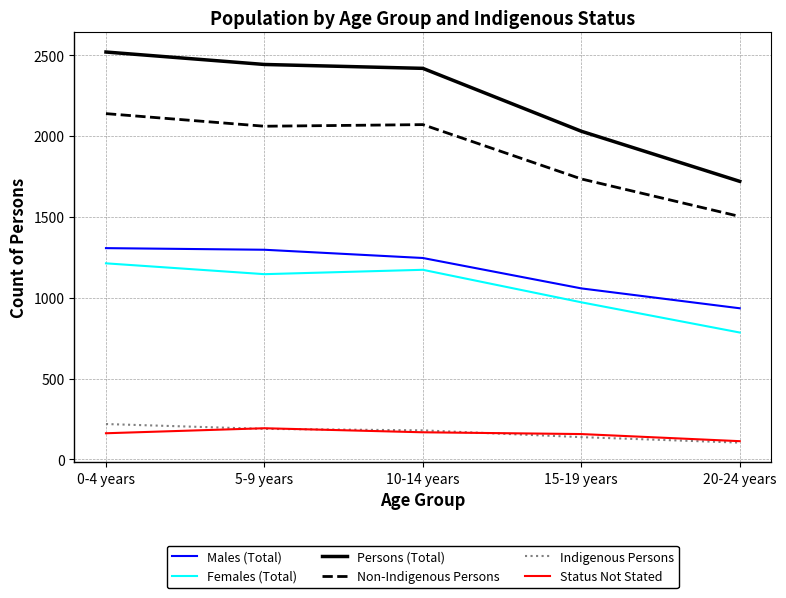

At which category is the sum across all series the highest?

0-4 years